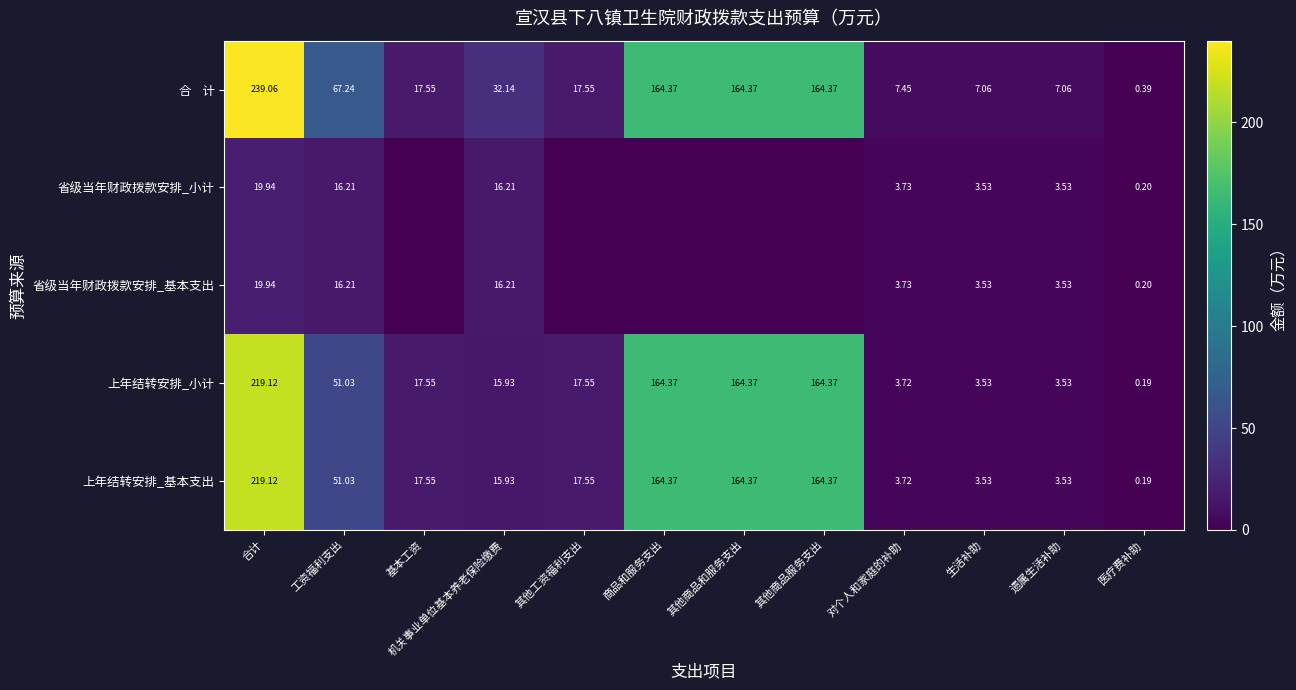

At which label does 上年结转安排_小计 first exceed 17?

合计